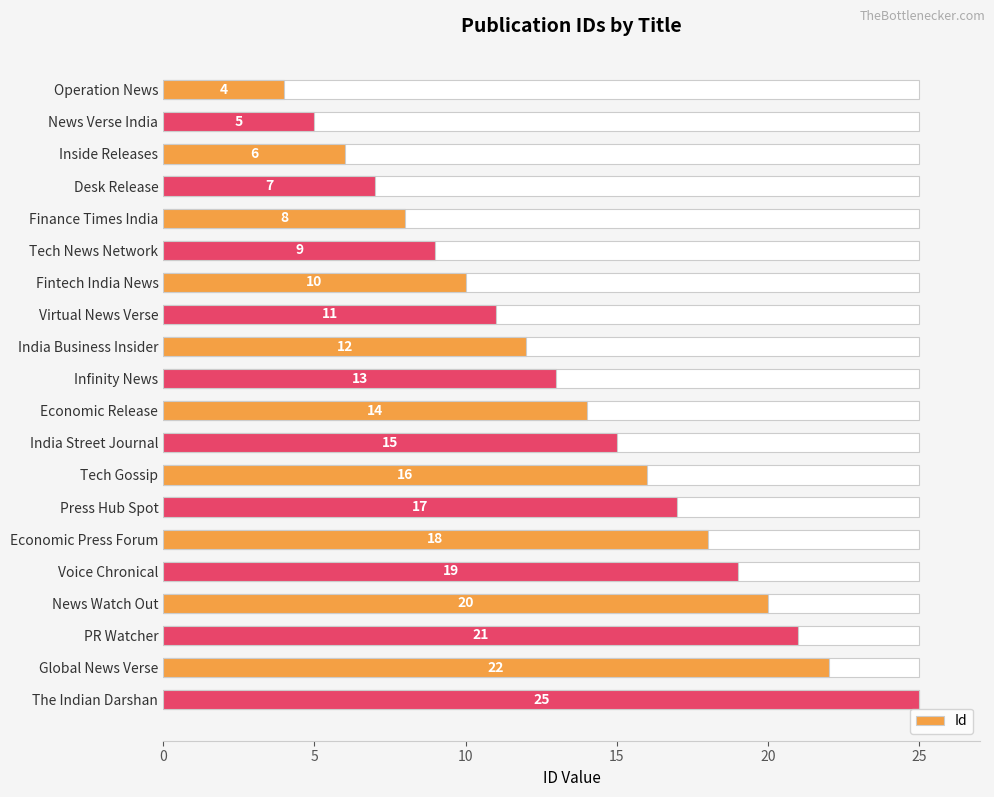

Reading left to right, list all the values displayed in this chart.

4	5	6	7	8	9	10	11	12	13	14	15	16	17	18	19	20	21	22	25